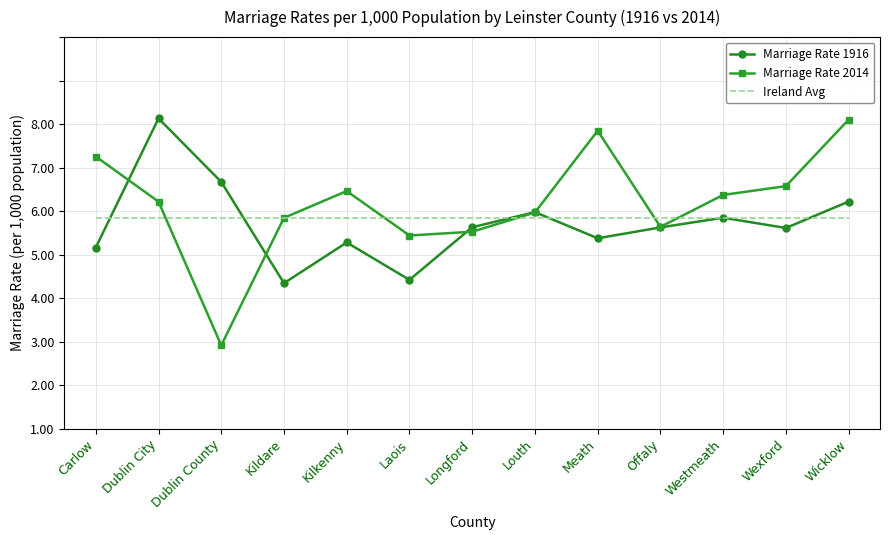

Rank the series by their average value, from highest to lowest.

Marriage Rate 2014, Ireland Avg, Marriage Rate 1916